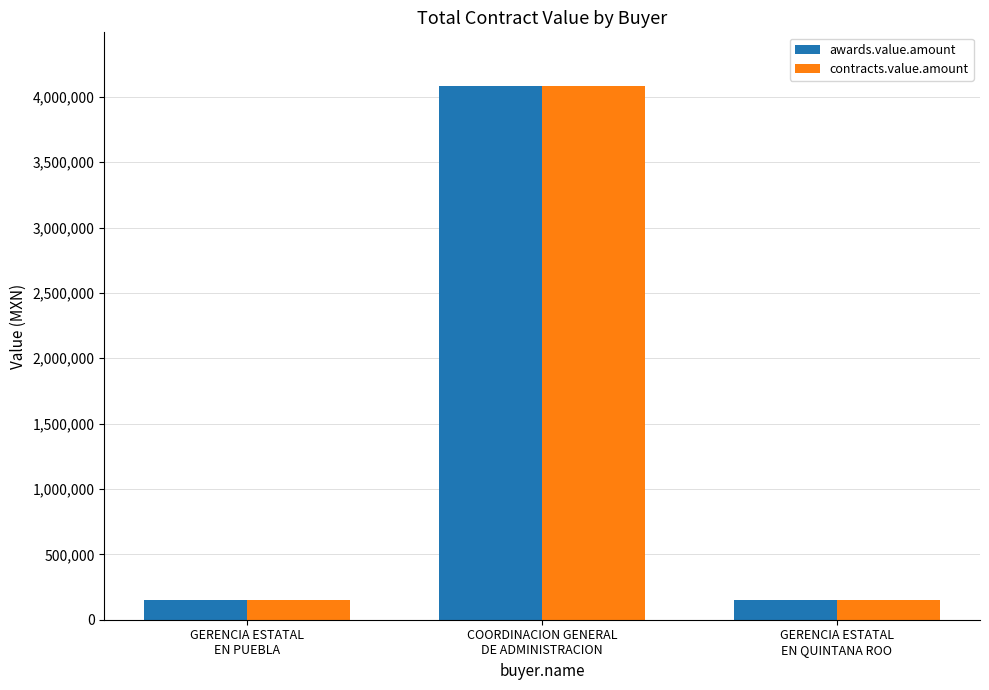

What is the value of the awards.value.amount bar at the 1st from the left?

147735.8